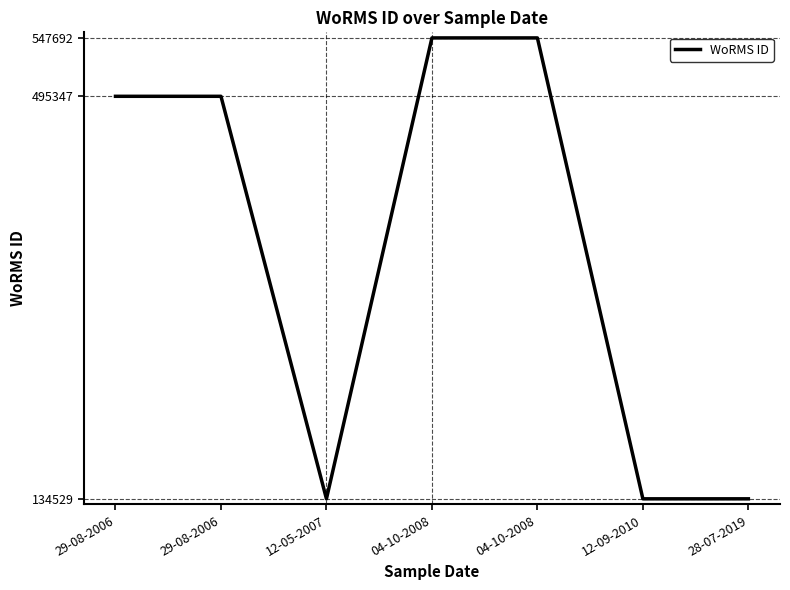

How many categories are shown in the chart?

7